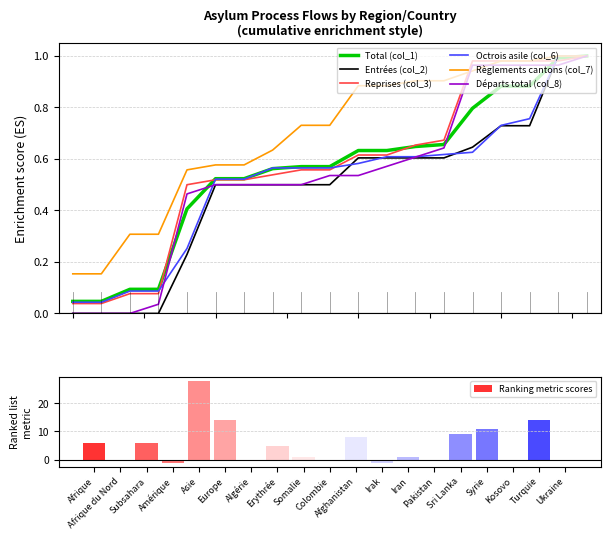

What is the sum of the Règlements cantons (col_7) values at Pakistan and Sri Lanka?

2